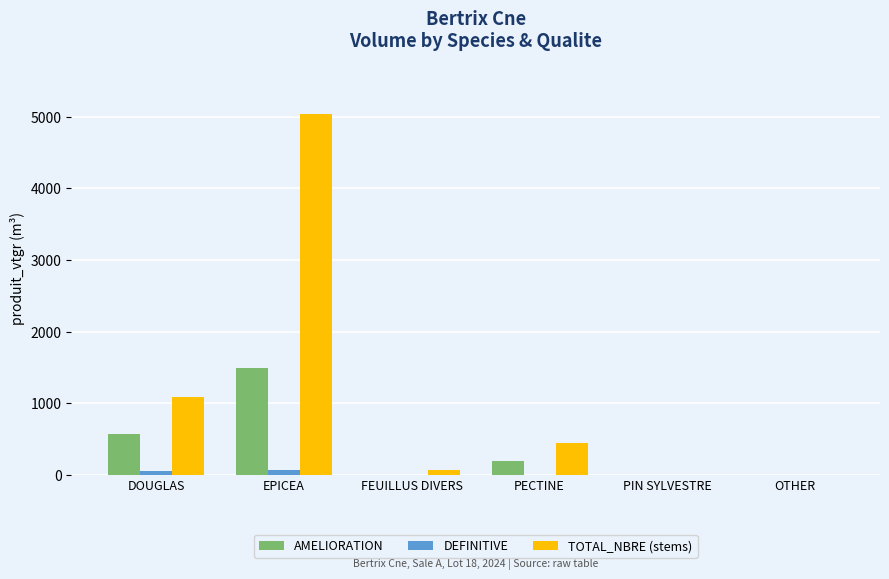

What are all the series names shown in the legend?

AMELIORATION, DEFINITIVE, TOTAL_NBRE (stems)